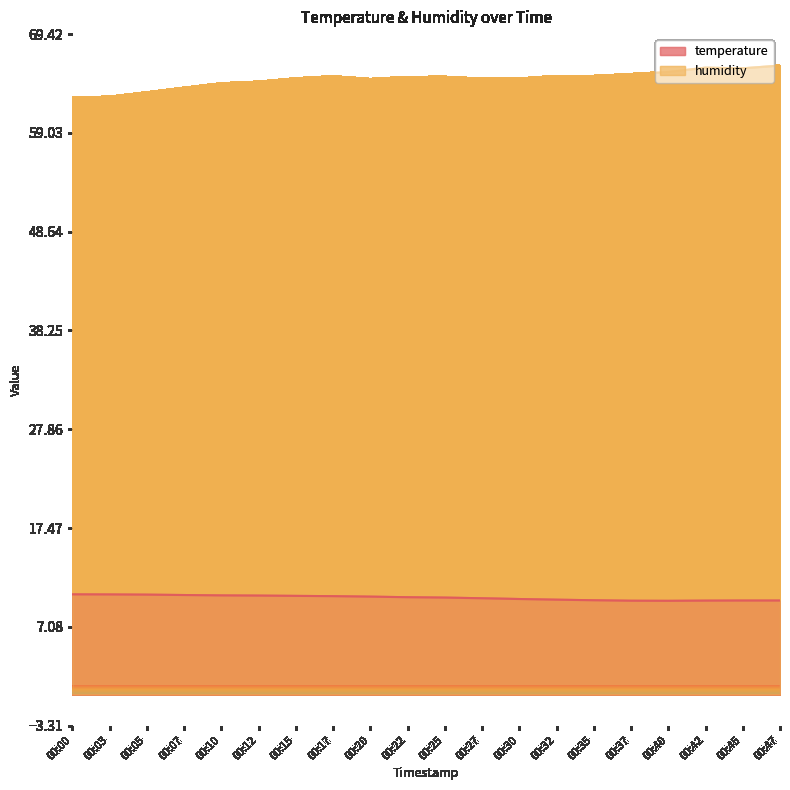

True or false: temperature has more than 0 points higher than both neighbors.

False